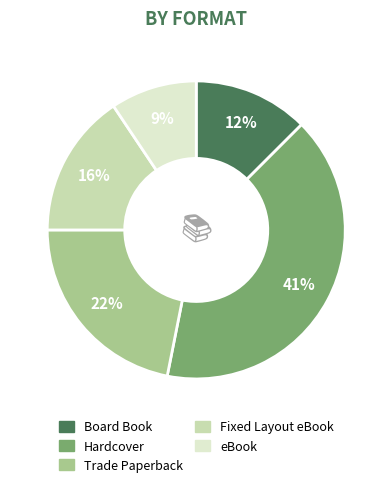

Between Fixed Layout eBook and Hardcover, which is larger?

Hardcover